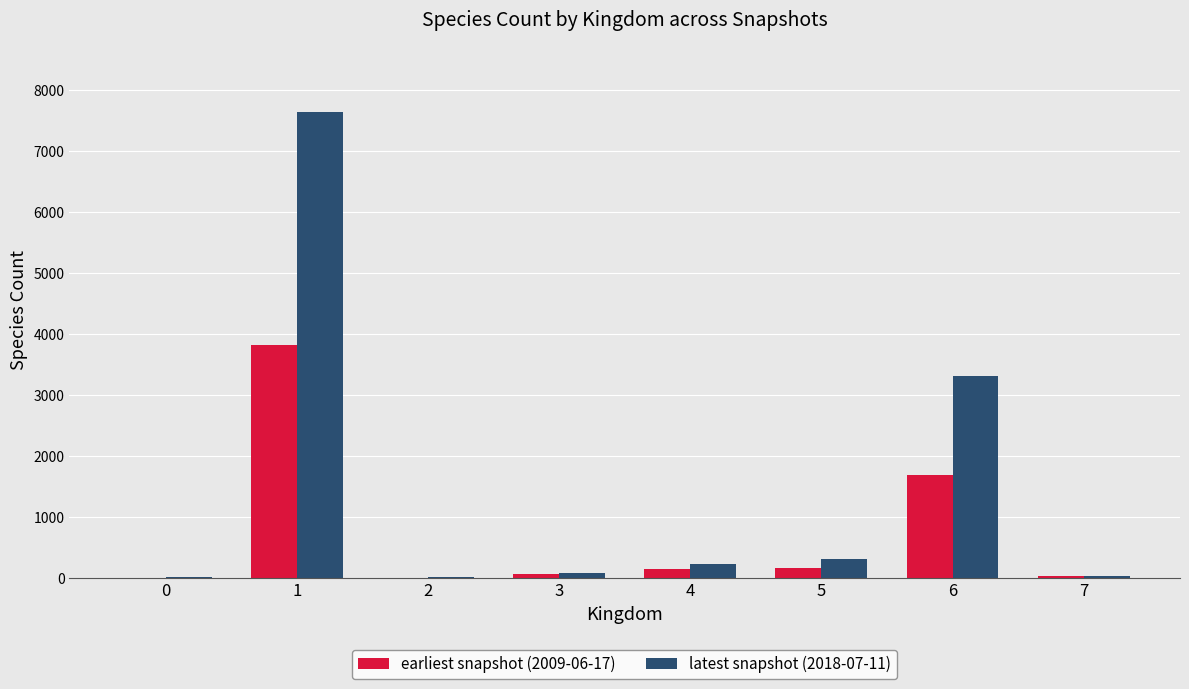

What value does the latest snapshot (2018-07-11) series have at 0?

10